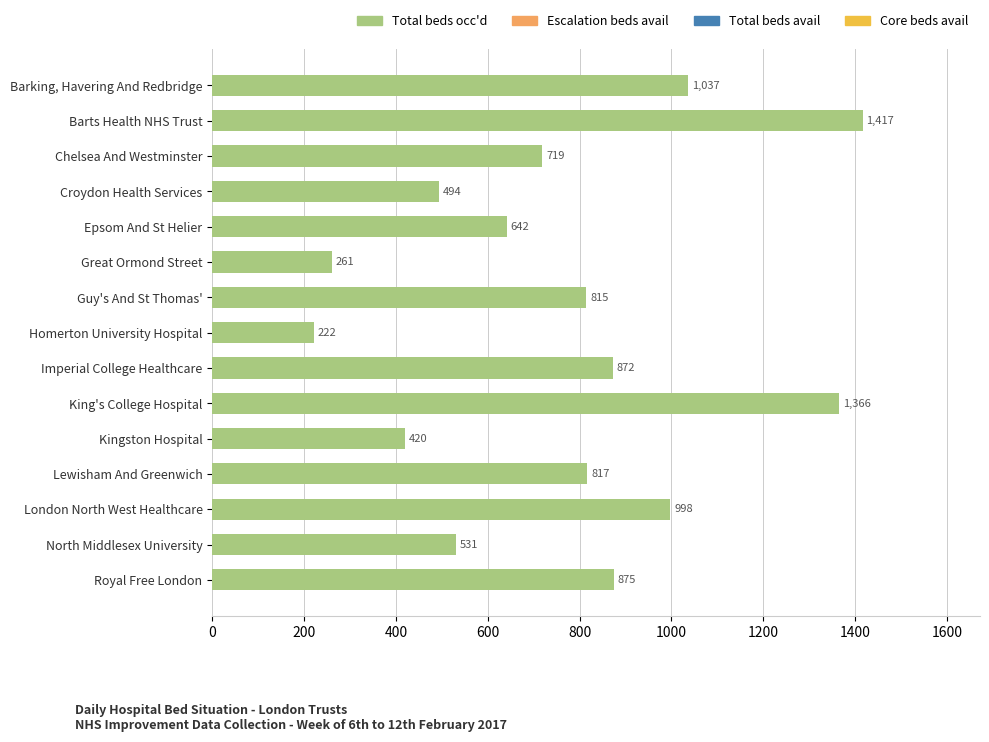

Reading top to bottom, extract all data points from this chart.

1037	1417	719	494	642	261	815	222	872	1366	420	817	998	531	875